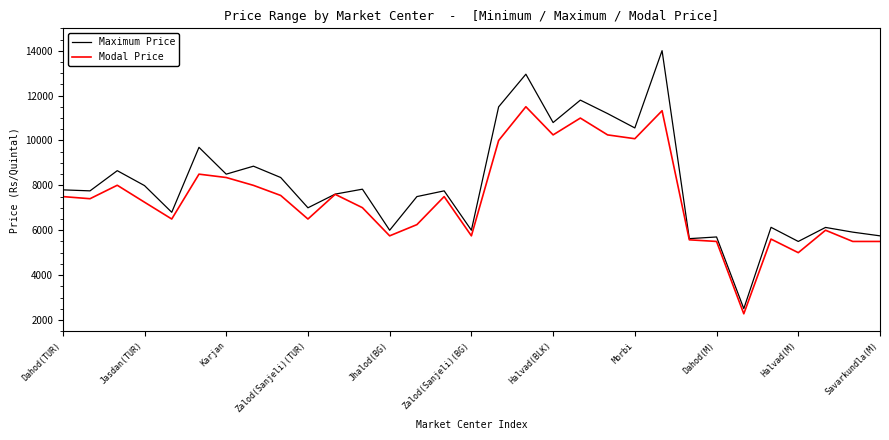

How many lines are shown in the chart?

2